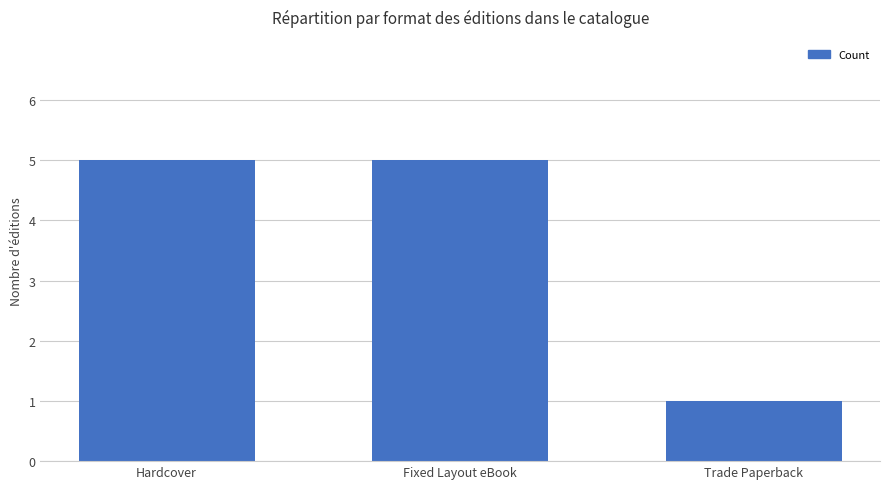

What is the sum of the values at Fixed Layout eBook and Trade Paperback?

6